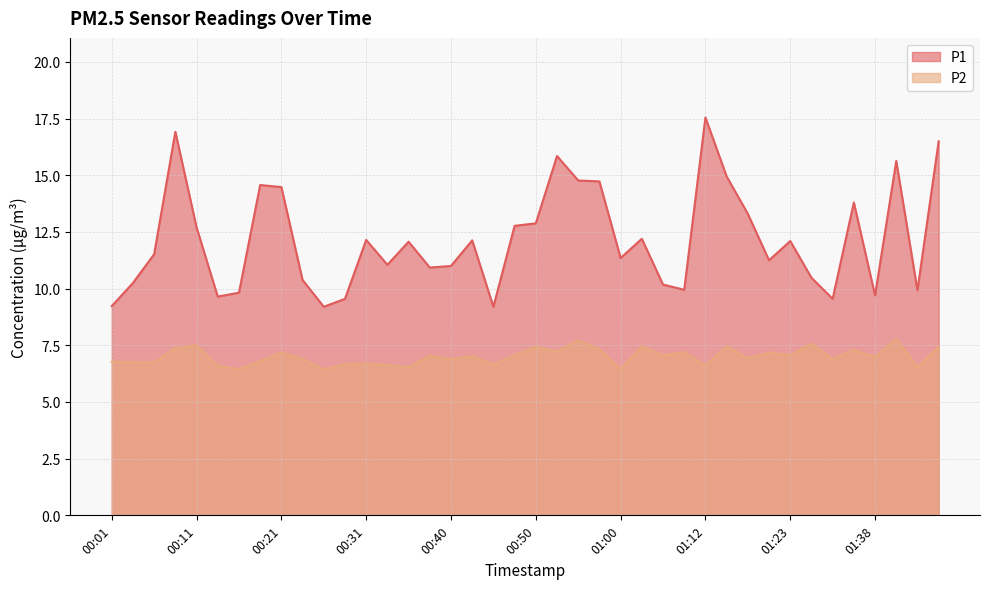

What is the label of the 6th point from the right?

01:33